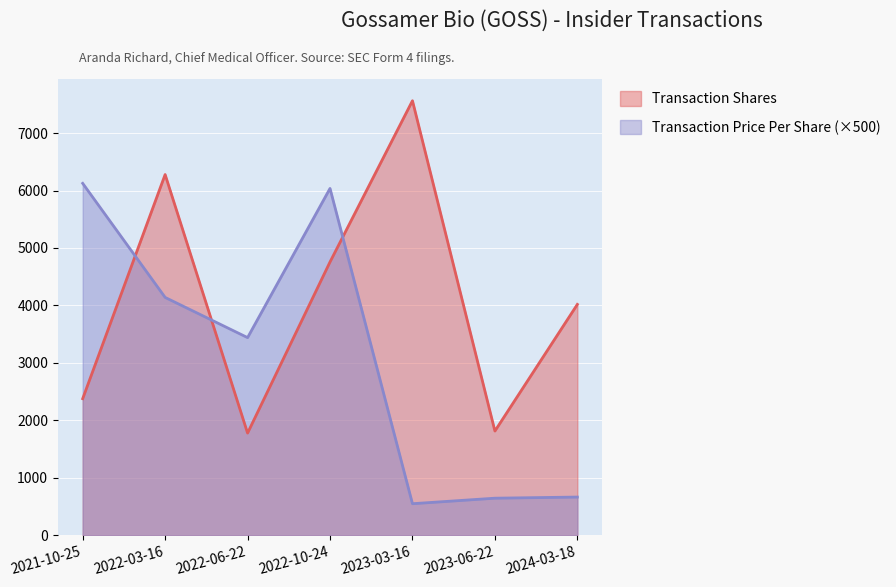

What is the sum of all Transaction Price Per Share values?

21599.8